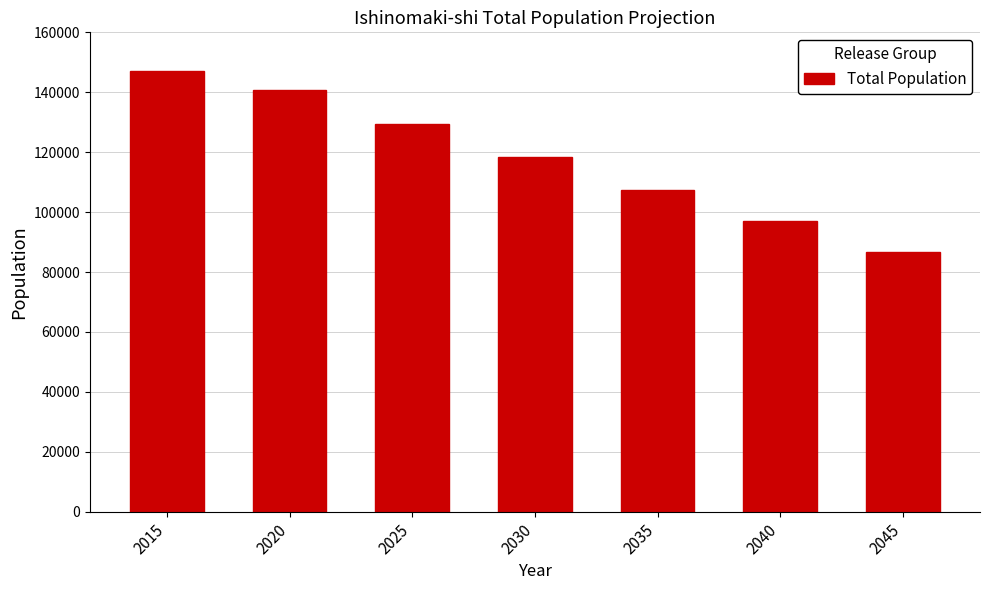

How many values are between 96913 and 140825?

5